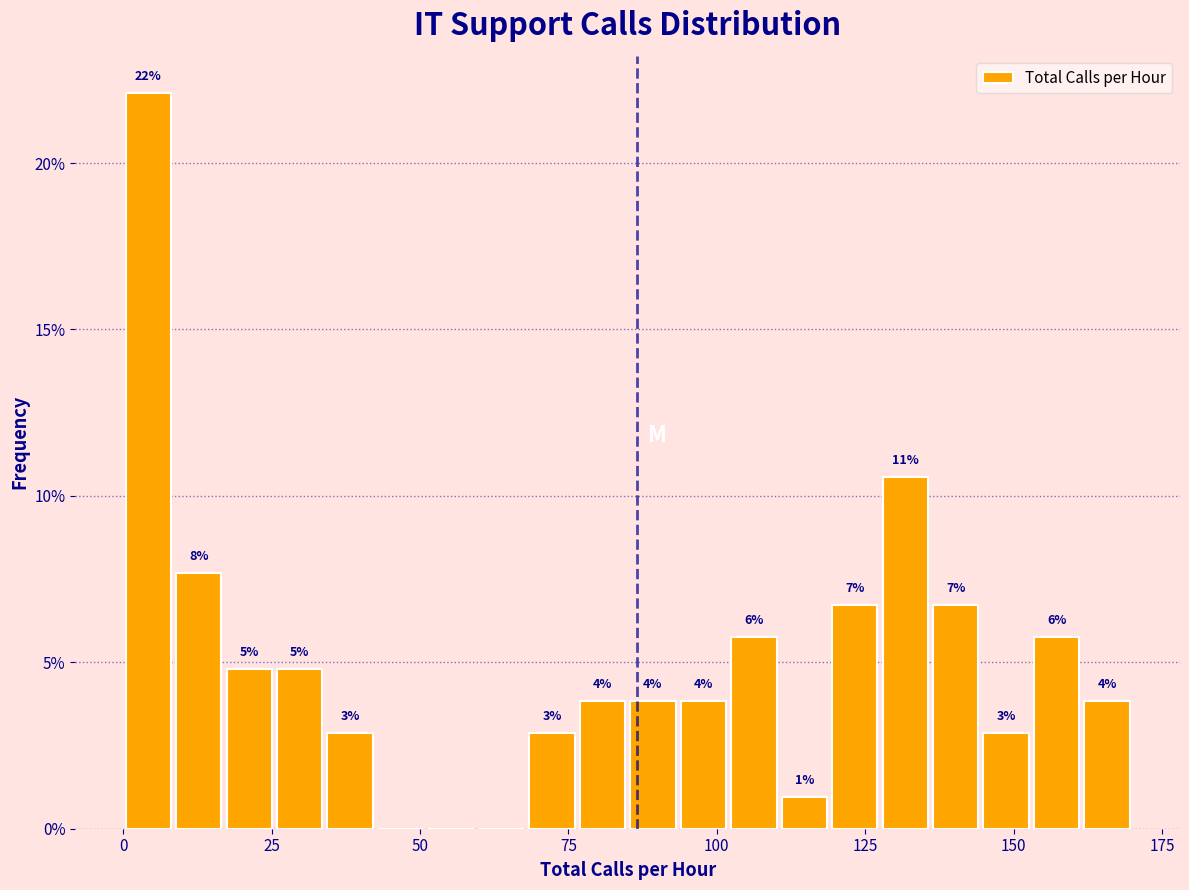

Read against the x-axis, roughly where is the centre of the tallest bar?

5